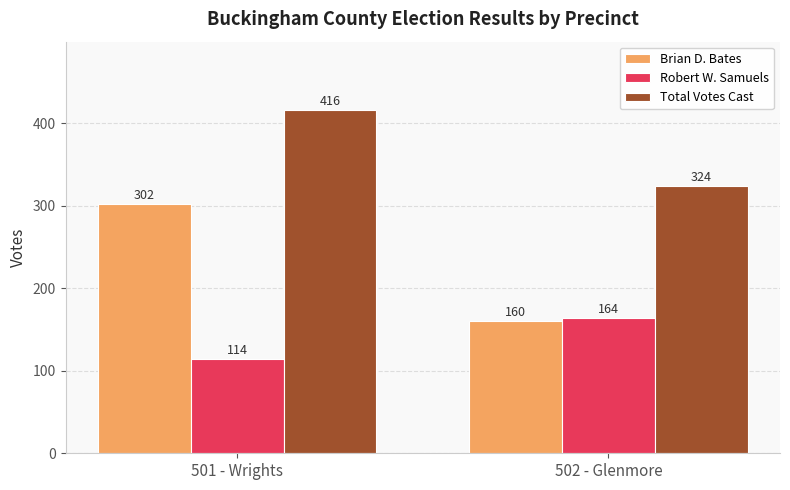

What is the label of the 2nd bar from the right?

501 - Wrights